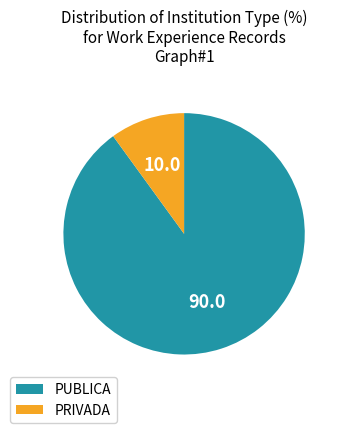

What is the majority slice?

PUBLICA